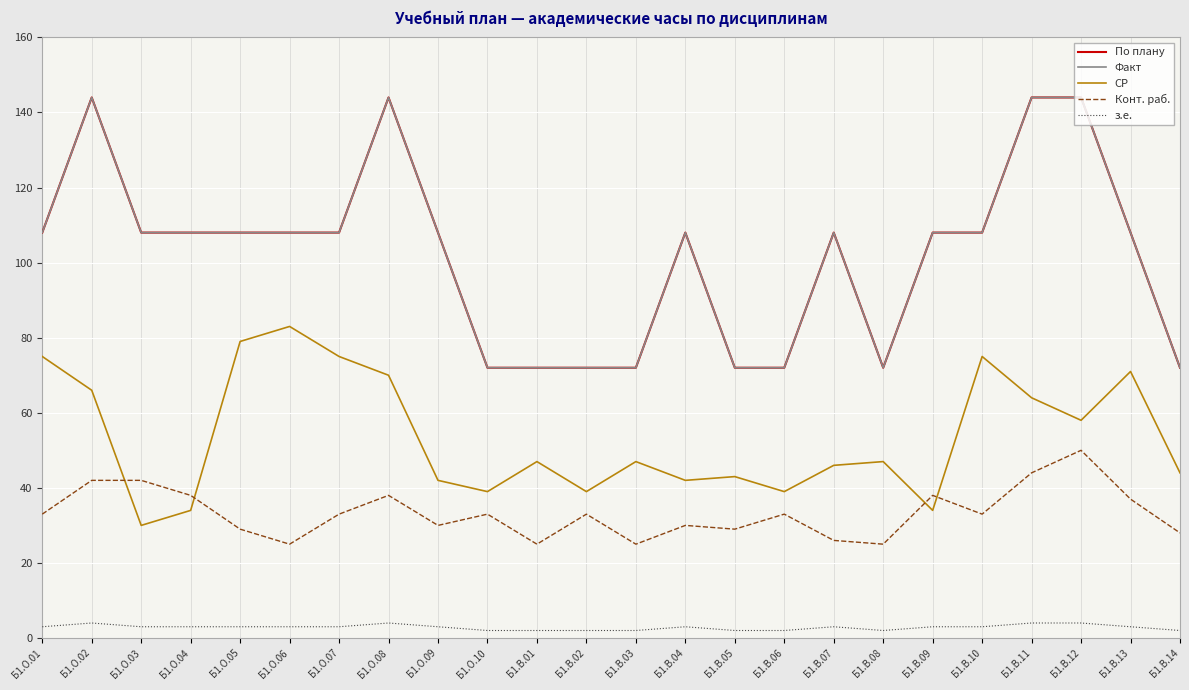

Which series has the widest spread of values?

По плану